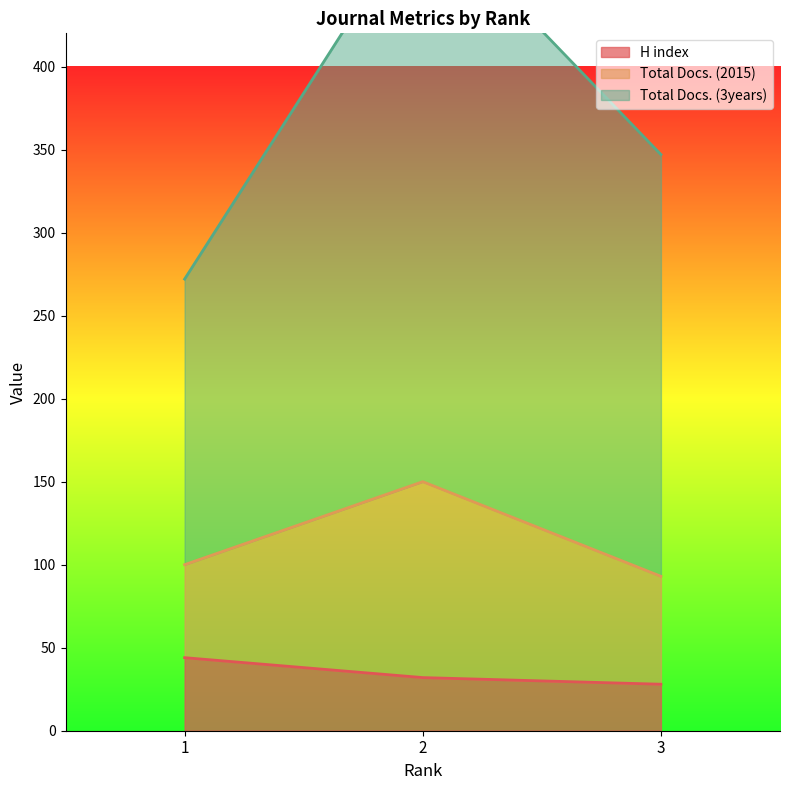

What is the difference between the Total Docs. (3years) values at 3 and 2?

149